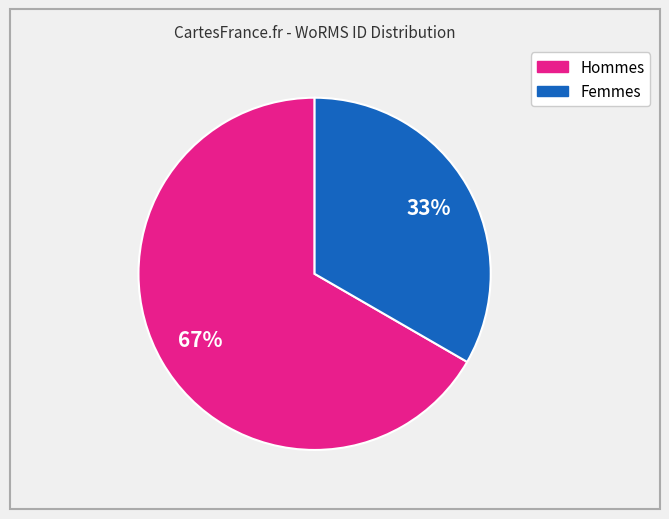

Is there a majority slice in this chart?

Yes